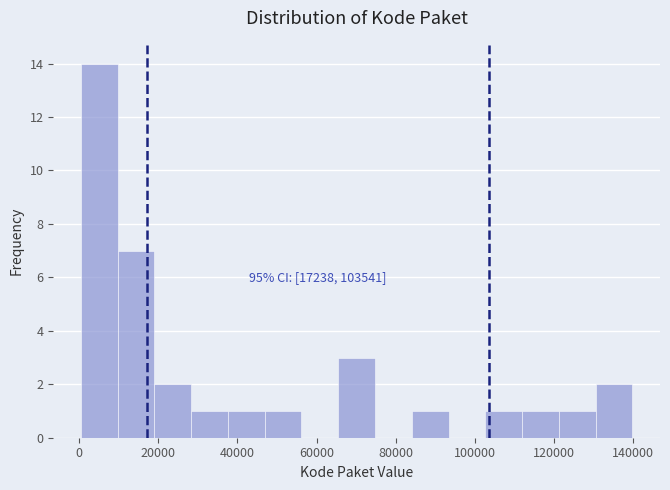

Over which range of the x-axis is the bar tallest?

0 to 10000